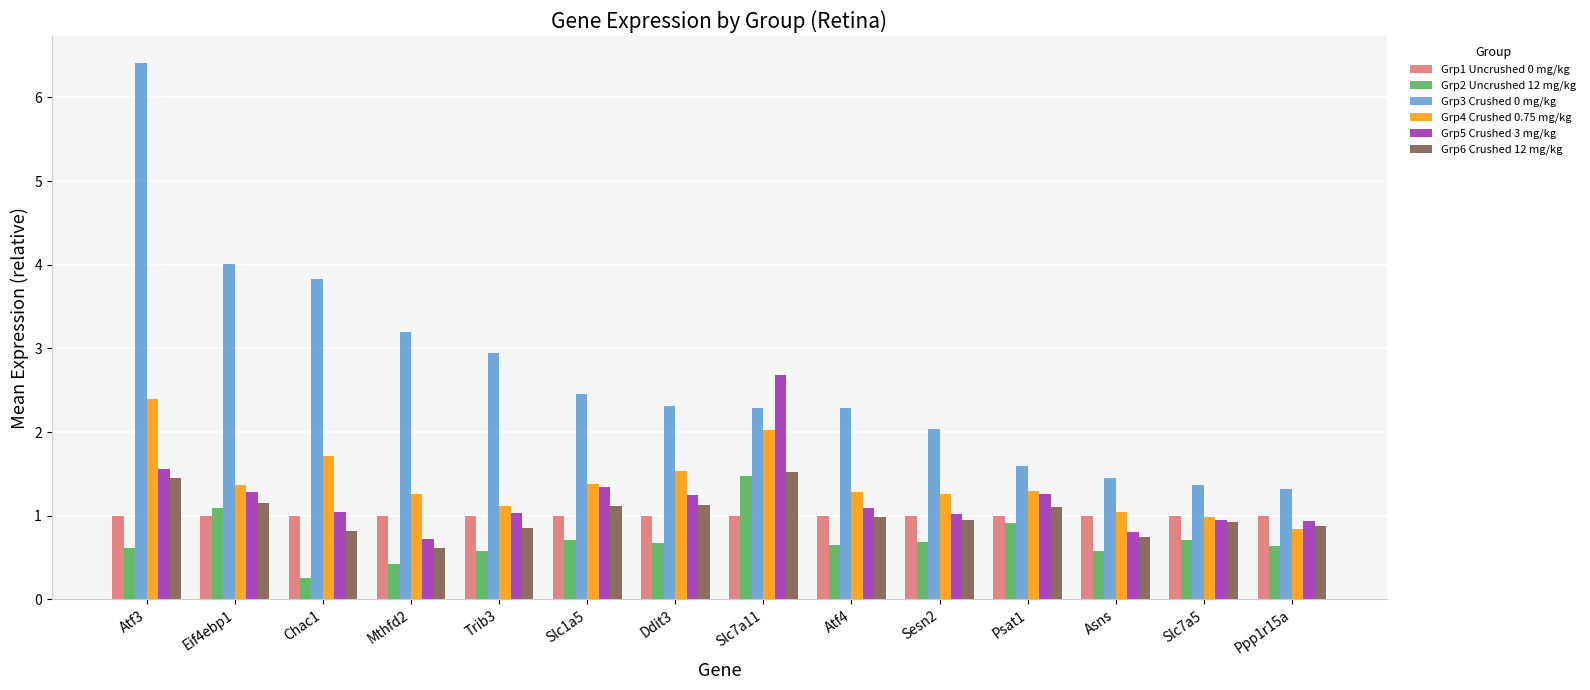

The value of Grp4 Crushed 0.75 mg/kg at Slc7a11 is 1.3. True or false?

False